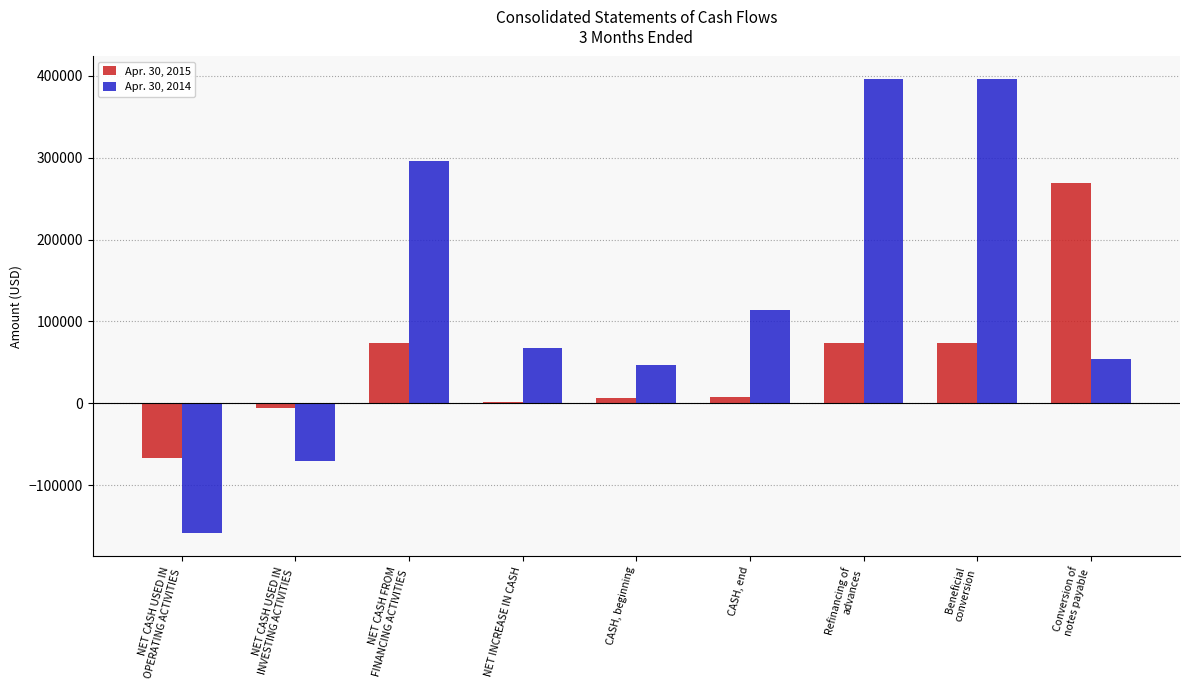

What is the greatest value displayed?

395662